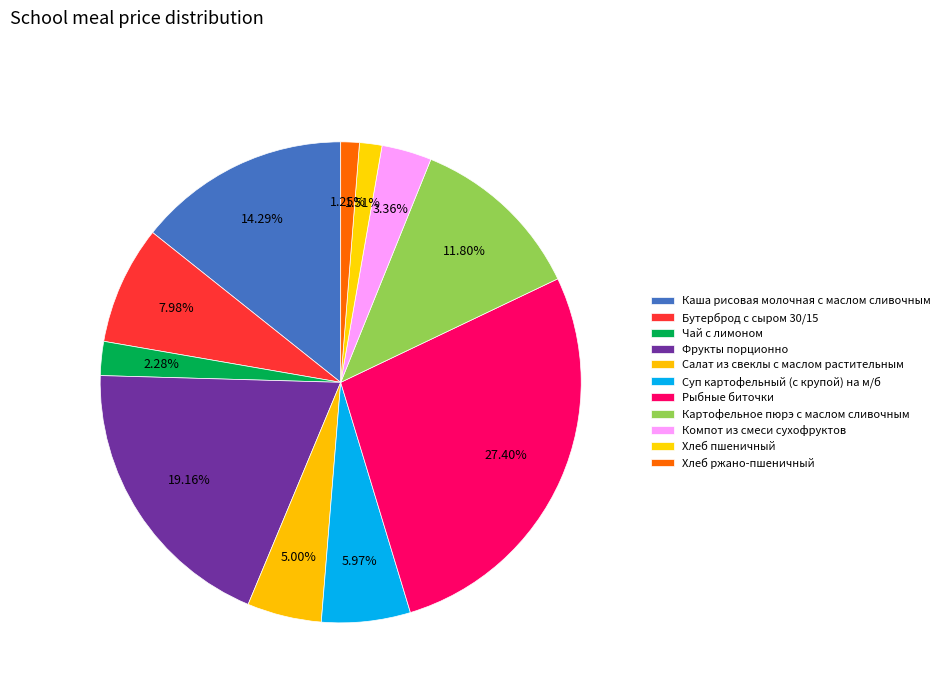

How many slices are in this pie chart?

11